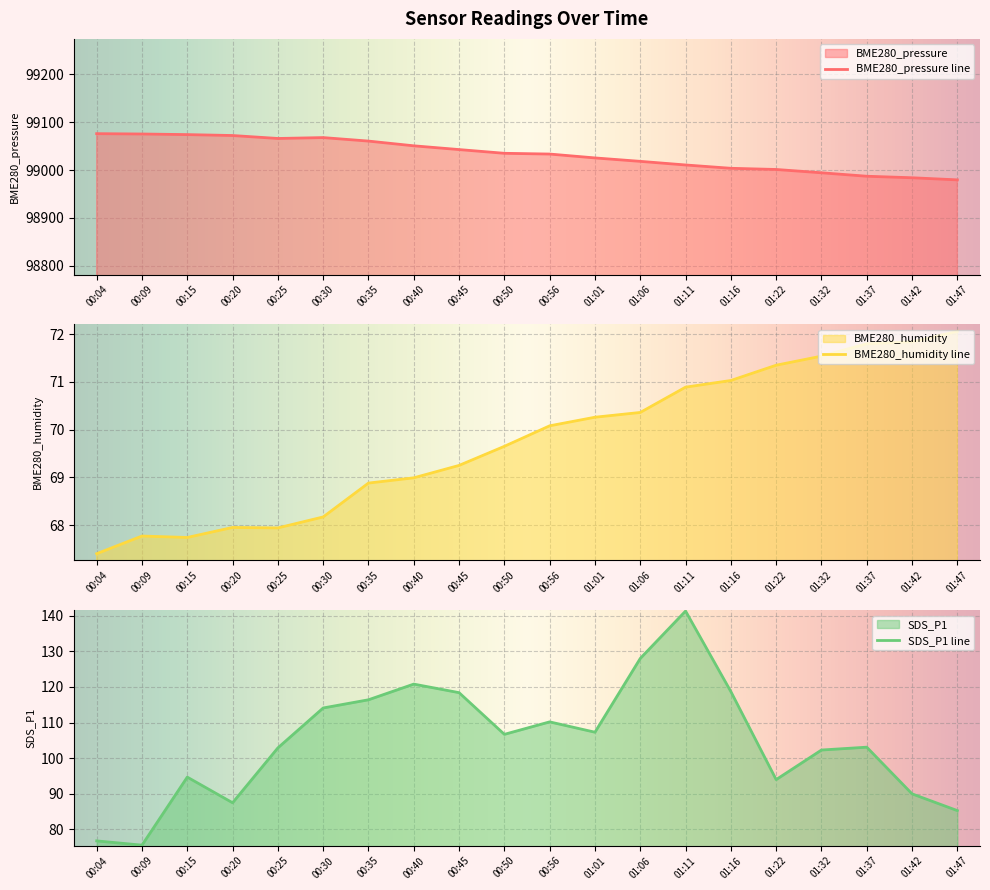

Which series has the largest total across all categories?

BME280_pressure